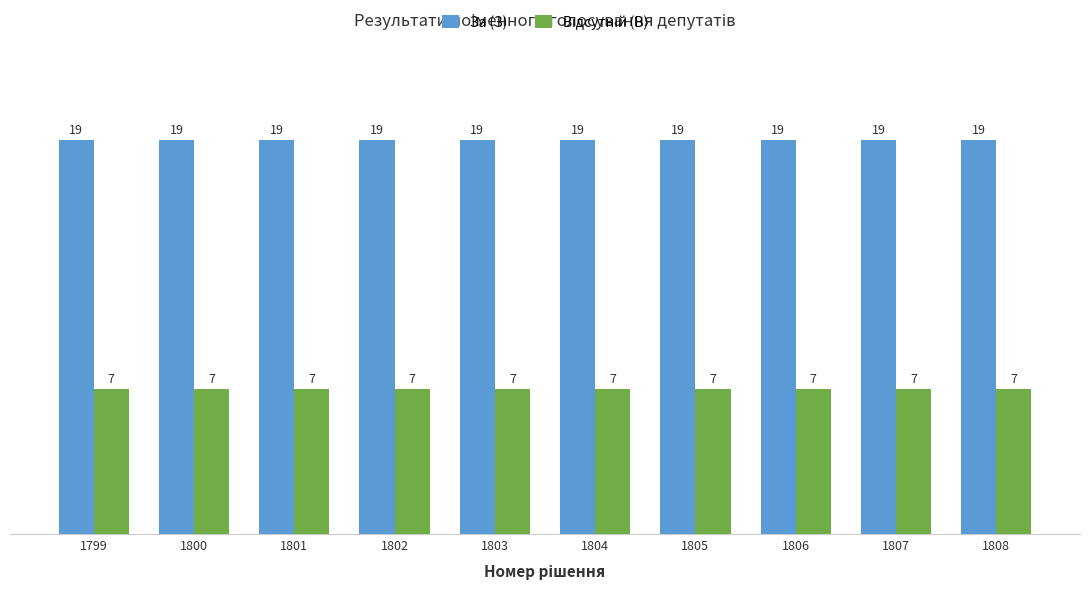

What is the smallest value displayed?

7